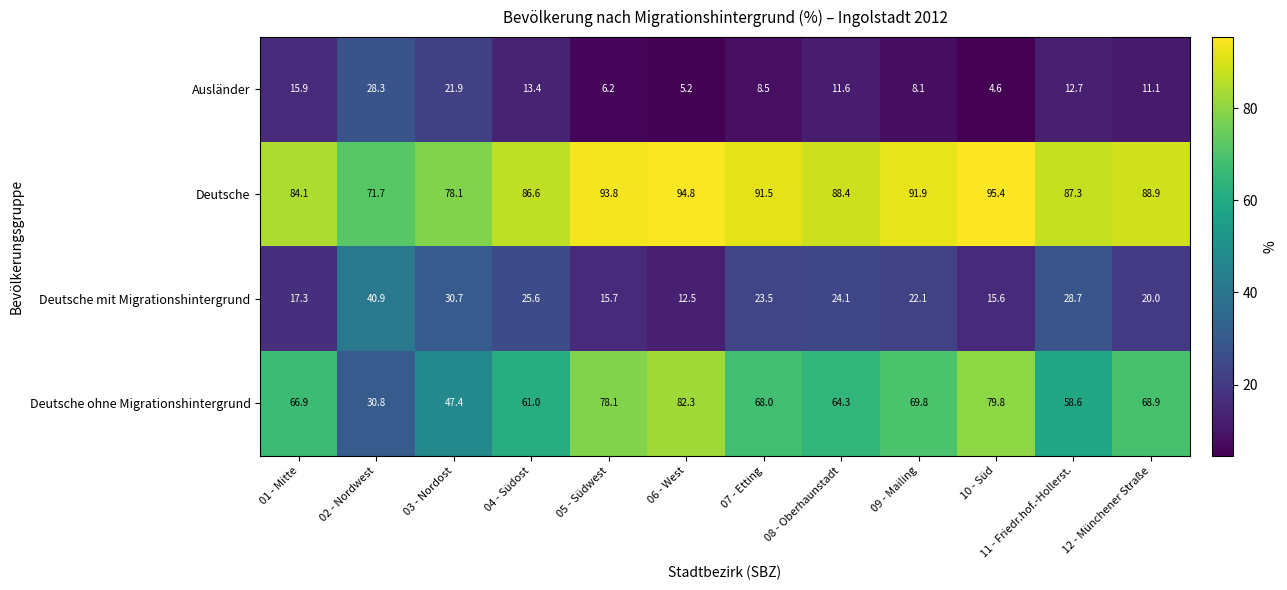

What is the difference between the highest and lowest values at 07 - Etting?

83.0